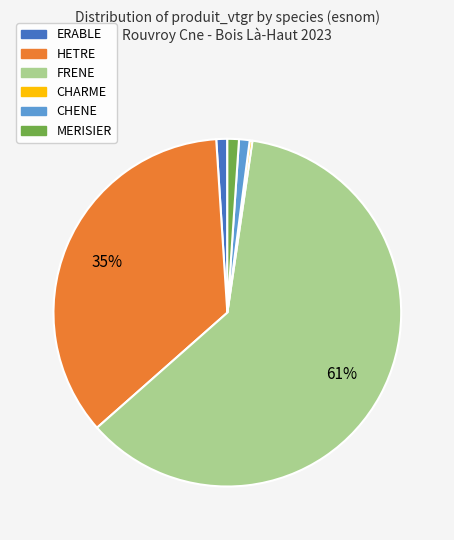

Which category accounts for the majority?

FRENE